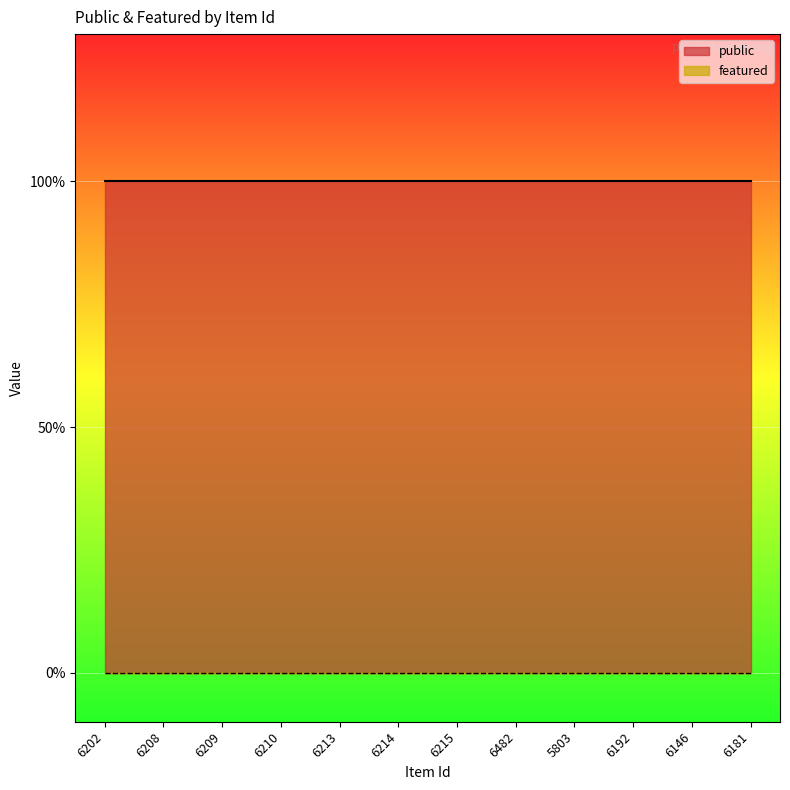

List the labels in order of public value, largest first.

6202, 6208, 6209, 6210, 6213, 6214, 6215, 6482, 5803, 6192, 6146, 6181